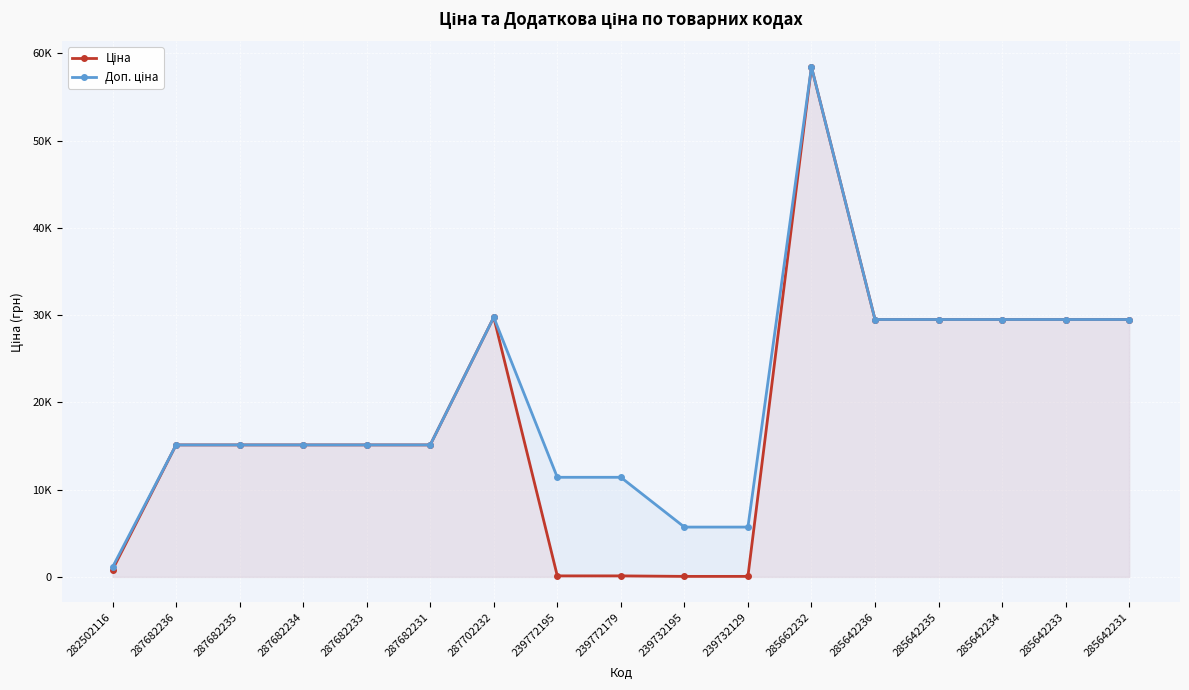

How many lines are shown in the chart?

2